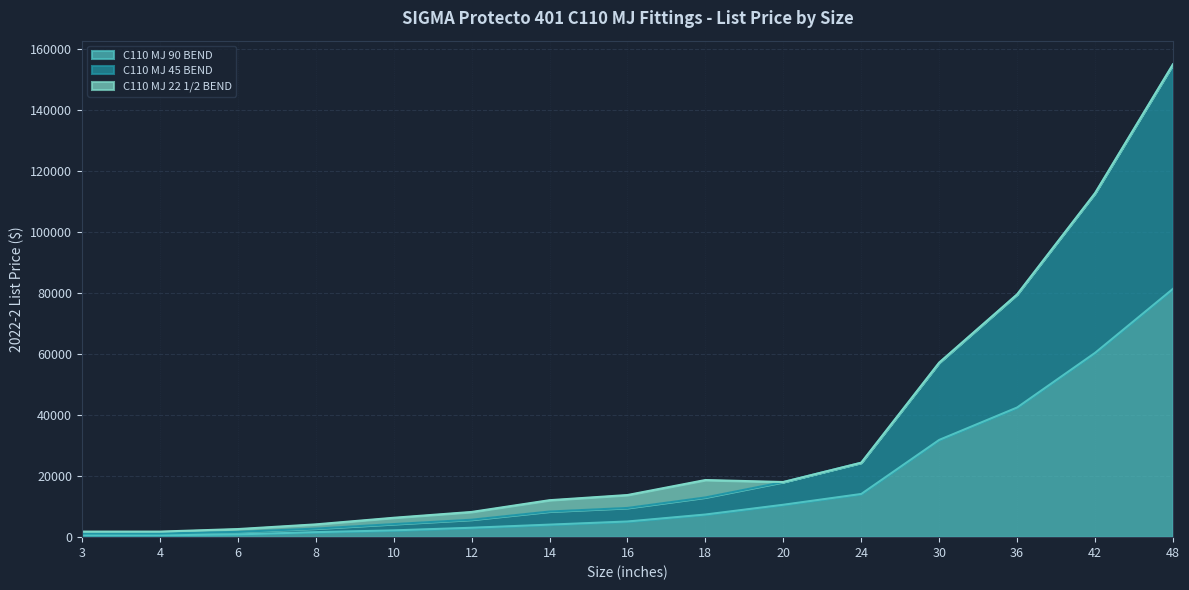

Which category has the highest value across all series?

48